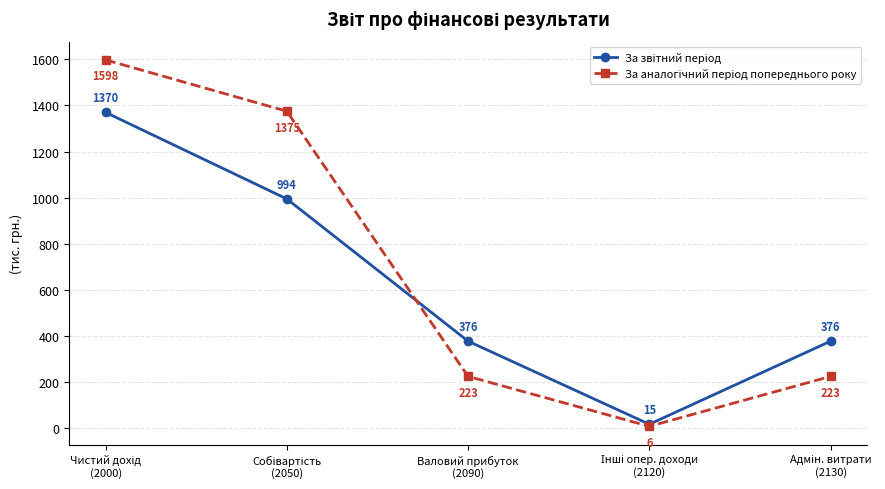

What is the label of the 3rd point from the left?

Валовий прибуток
(2090)